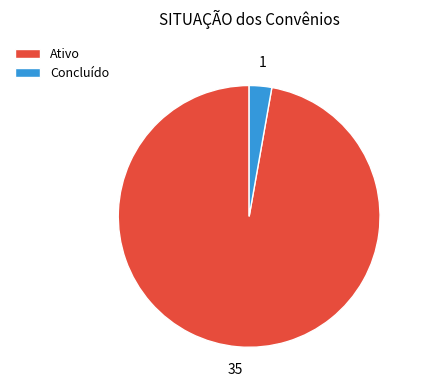

What is the majority slice?

Ativo